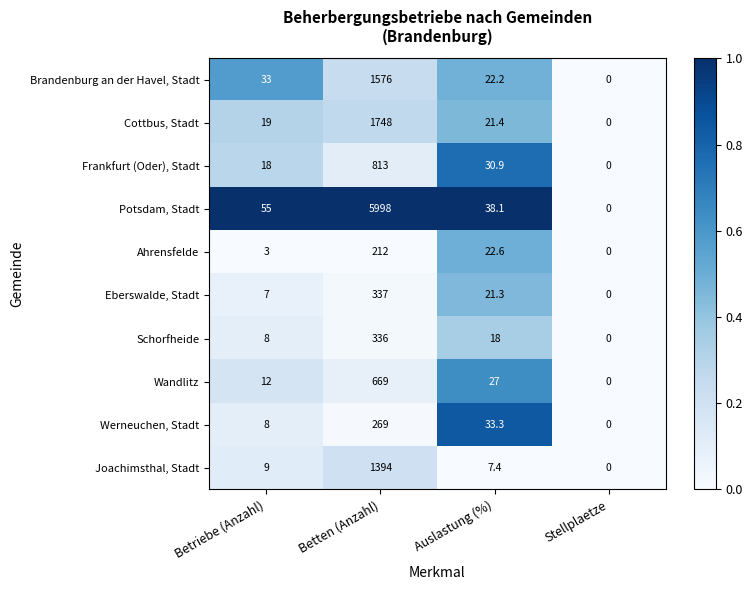

True or false: Werneuchen, Stadt has a value of 33.3 at Auslastung (%).

True